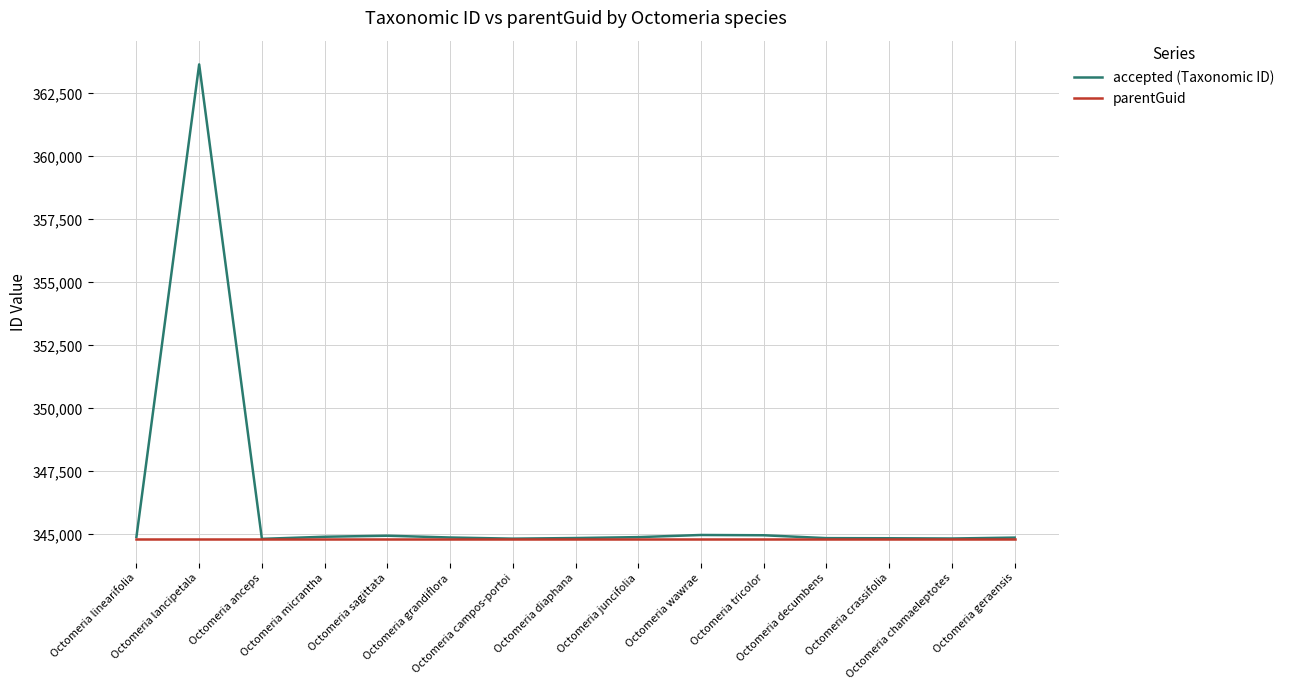

Which series has the widest spread of values?

accepted (Taxonomic ID)